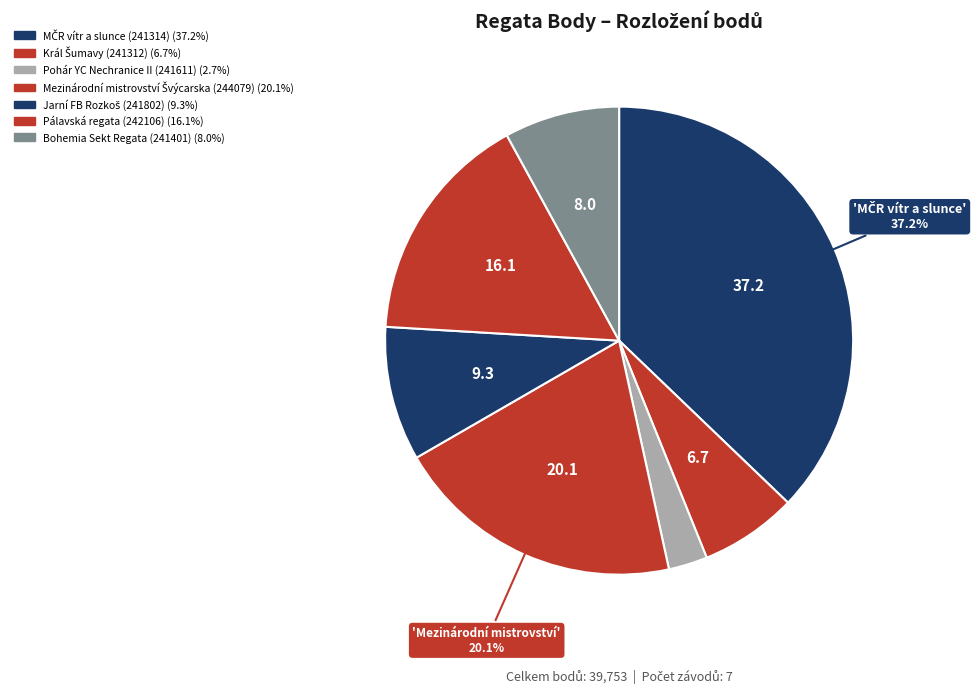

Count the number of slices in the pie.

7